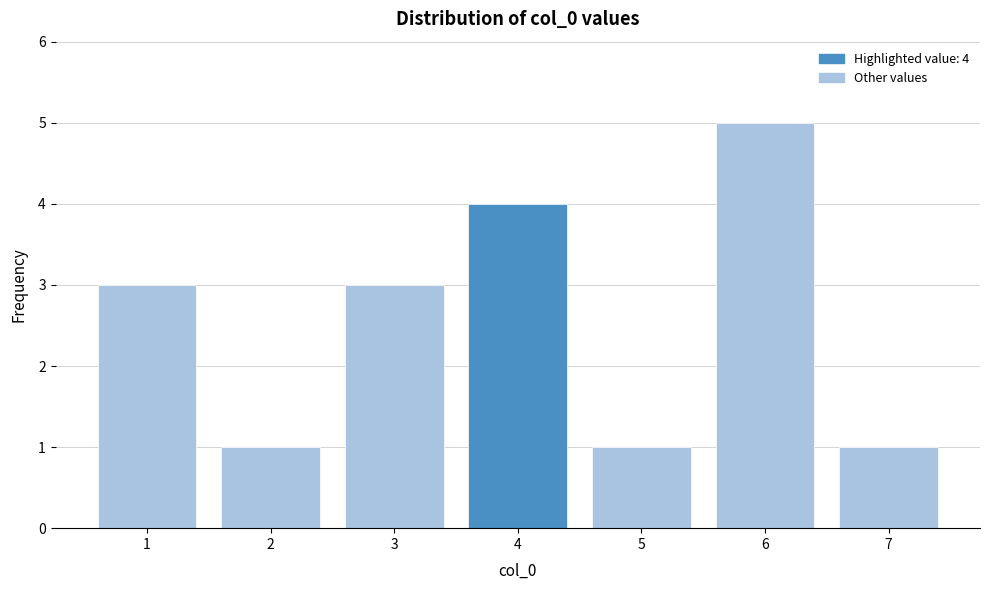

Reading left to right, what are all the values shown in this chart?

3	1	3	4	1	5	1